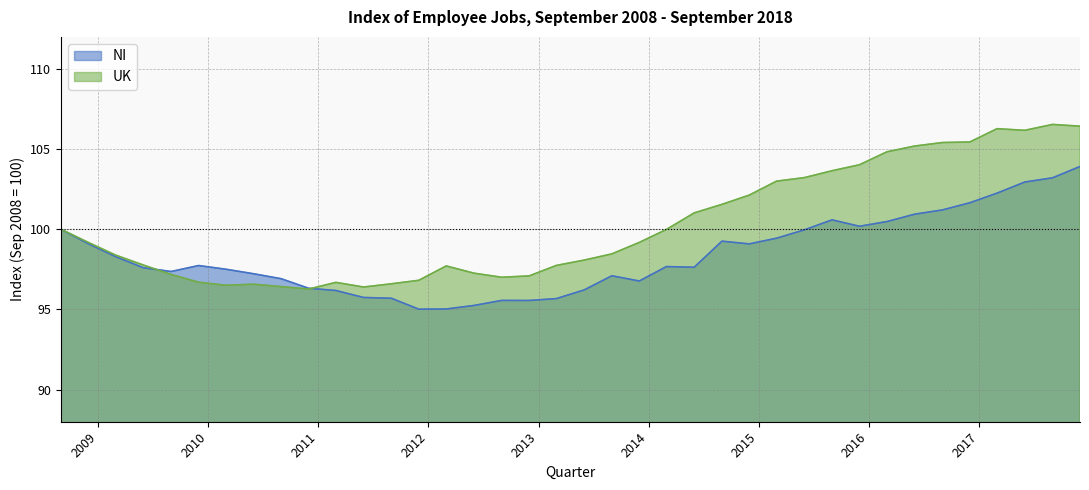

Rank the series by their average value, from lowest to highest.

NI, UK